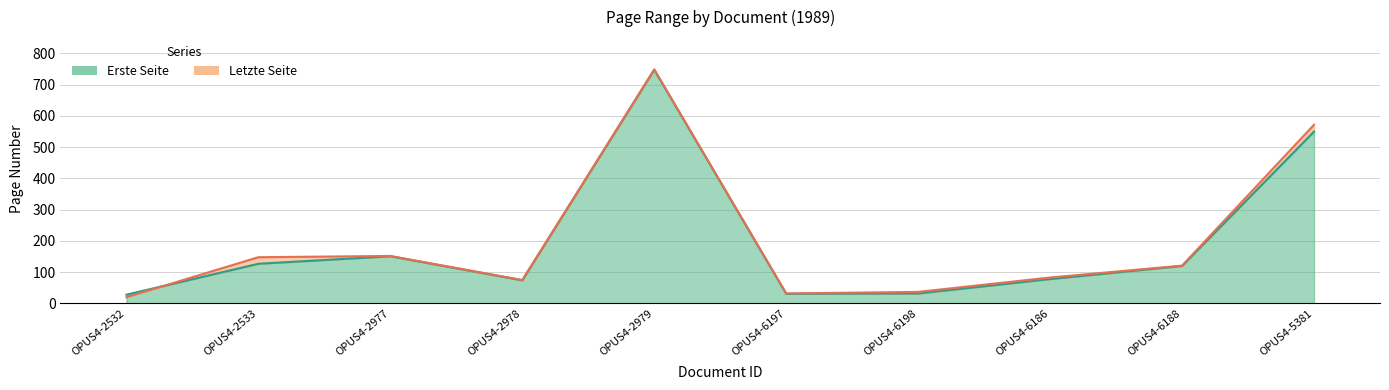

Which label corresponds to the smallest value in the chart?

OPUS4-2532